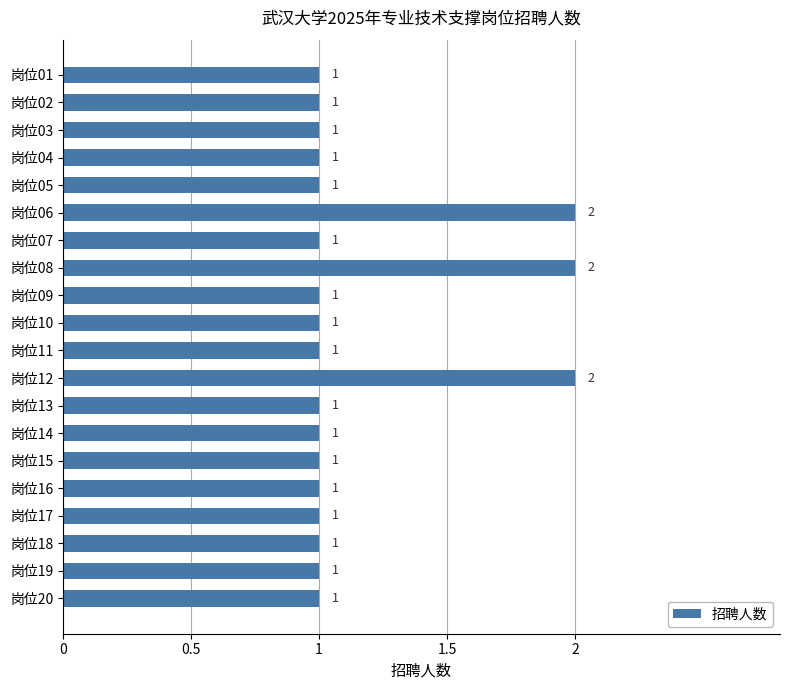

How many bars are there in total?

20